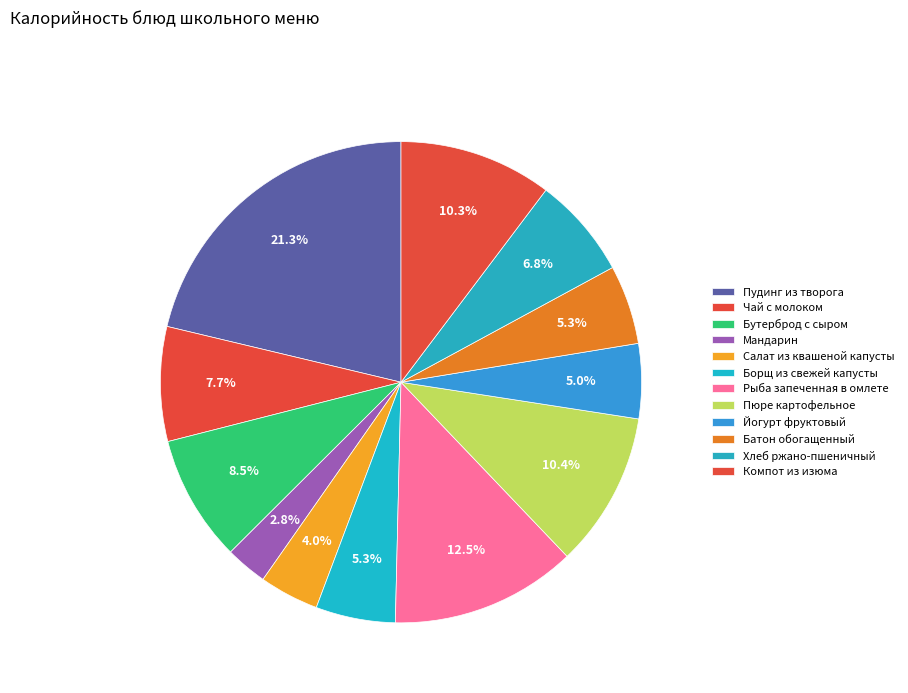

To the nearest percent, what is the difference between the largest and smallest slice percentages?

18%